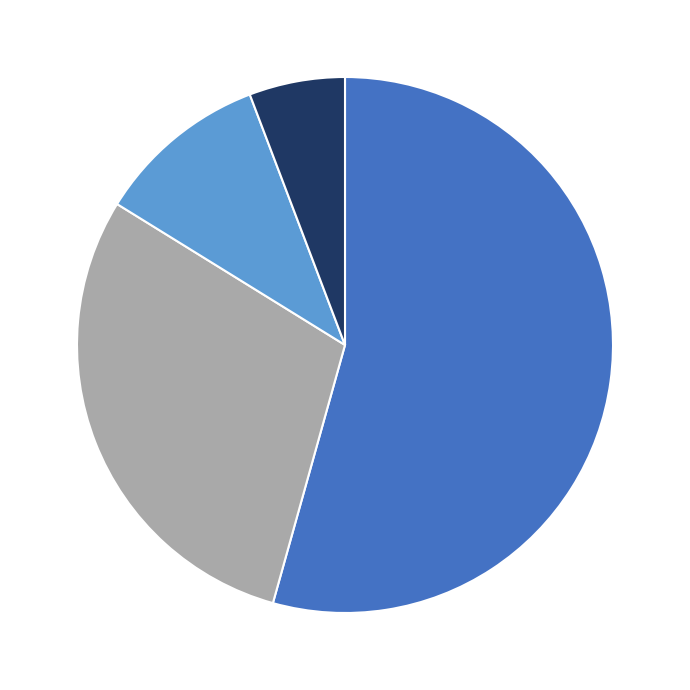

Does any single category account for the majority?

Yes